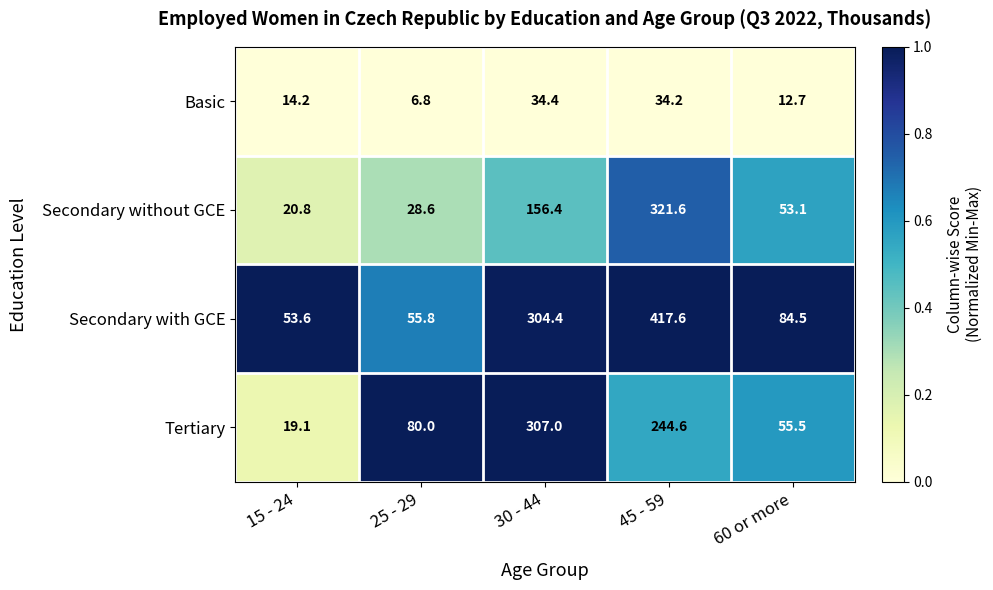

Which label corresponds to the largest value in the chart?

45 - 59